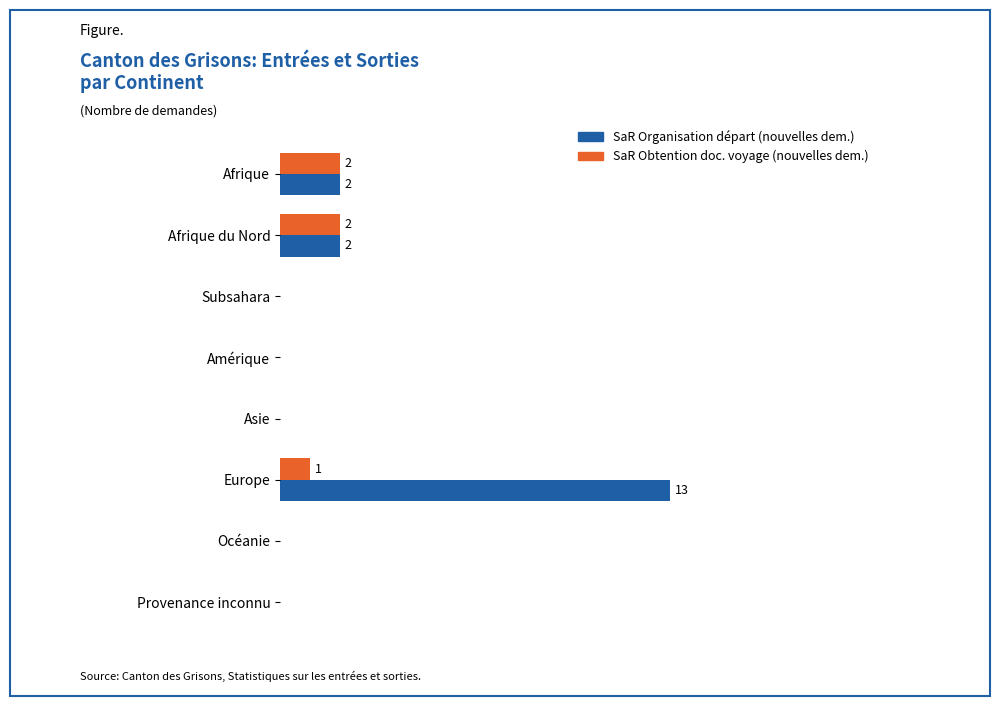

What are all the series names shown in the legend?

SaR Organisation départ (nouvelles dem.), SaR Obtention doc. voyage (nouvelles dem.)